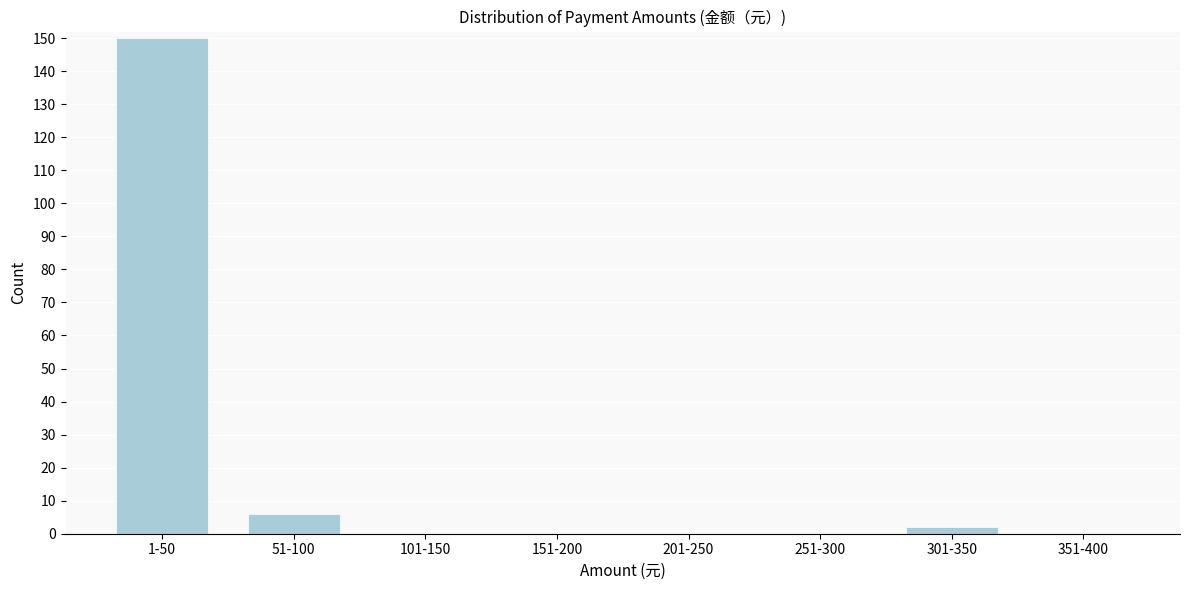

Reading right to left, transcribe all the data shown in this chart.

351-400=0	301-350=2	251-300=0	201-250=0	151-200=0	101-150=0	51-100=6	1-50=150